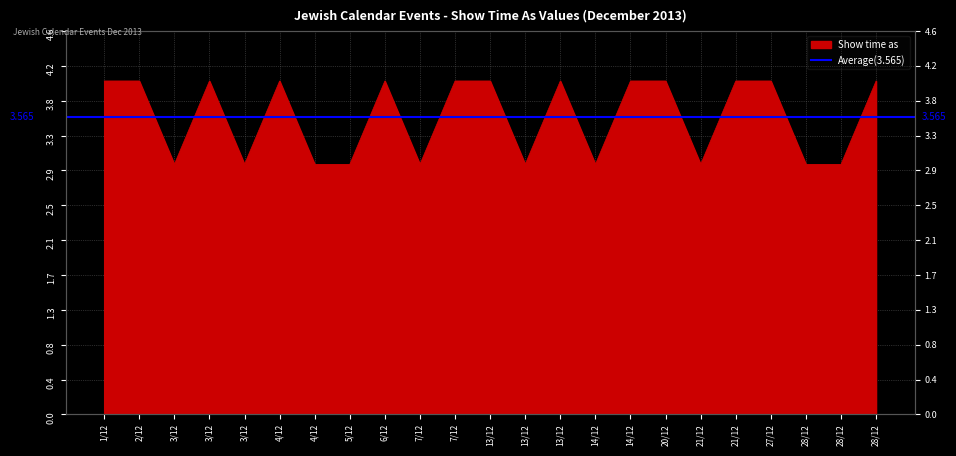

What is the ratio of the value at 7/12/2013 to the value at 14/12/2013?

1.0